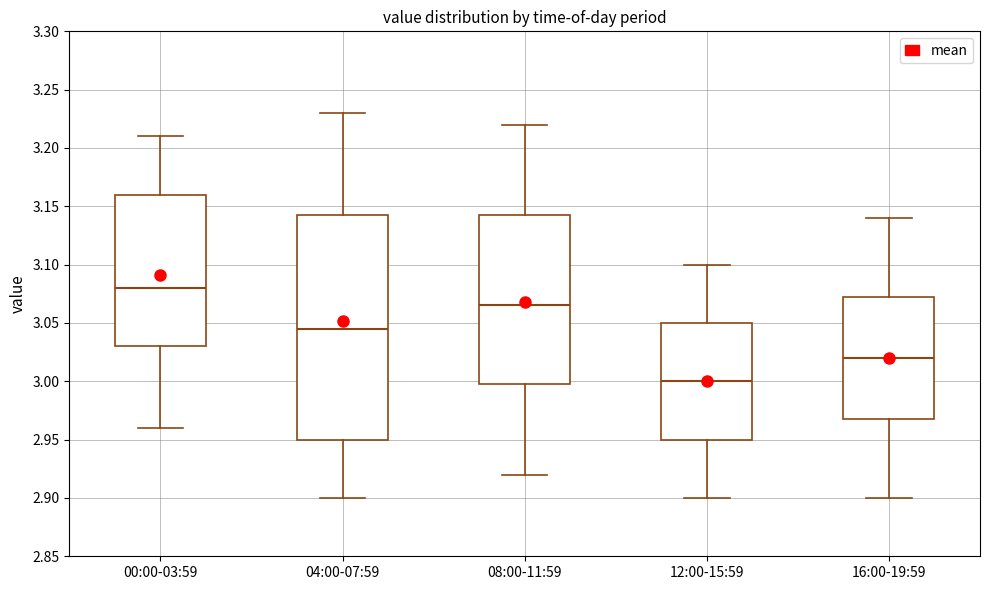

Reading left to right, read every box against the y-axis: the position of its median line, the range the box covers, and the ends of its whiskers. The values are not printed on the chart, so give them approximately, as read against the axis.

00:00-03:59: median 3.080, box 3.030 to 3.160, whiskers 2.960 to 3.210
04:00-07:59: median 3.045, box 2.950 to 3.145, whiskers 2.900 to 3.230
08:00-11:59: median 3.065, box 3.000 to 3.145, whiskers 2.920 to 3.220
12:00-15:59: median 3.000, box 2.950 to 3.050, whiskers 2.900 to 3.100
16:00-19:59: median 3.020, box 2.970 to 3.075, whiskers 2.900 to 3.140